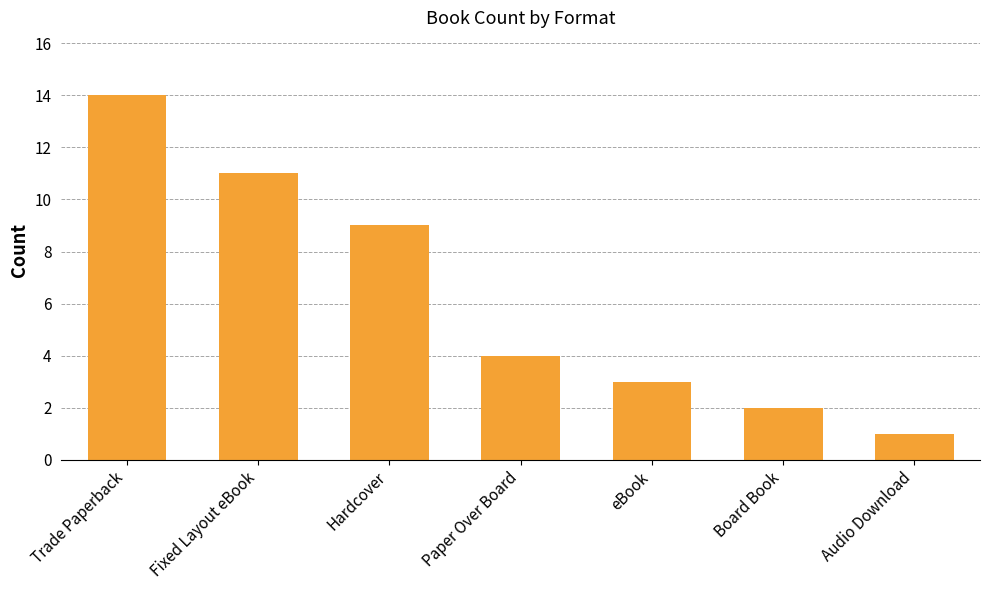

The chart shows a value of 4 at eBook. True or false?

False